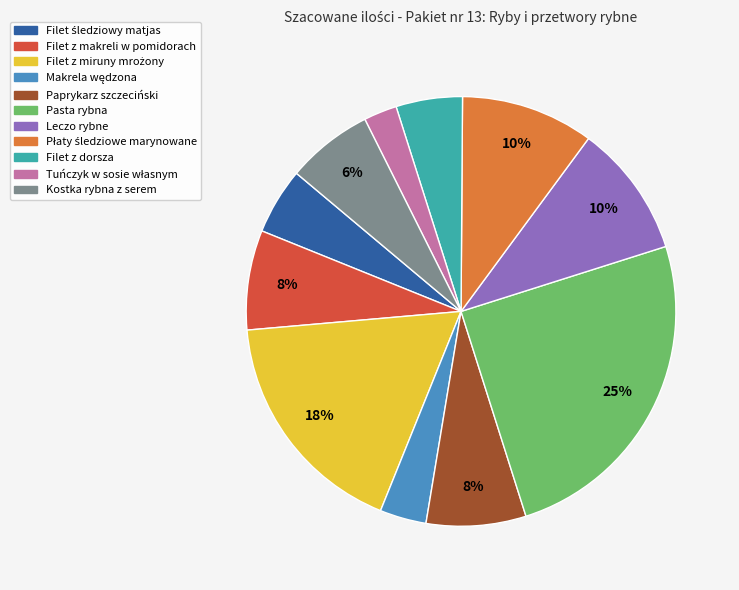

Count the number of slices in the pie.

11